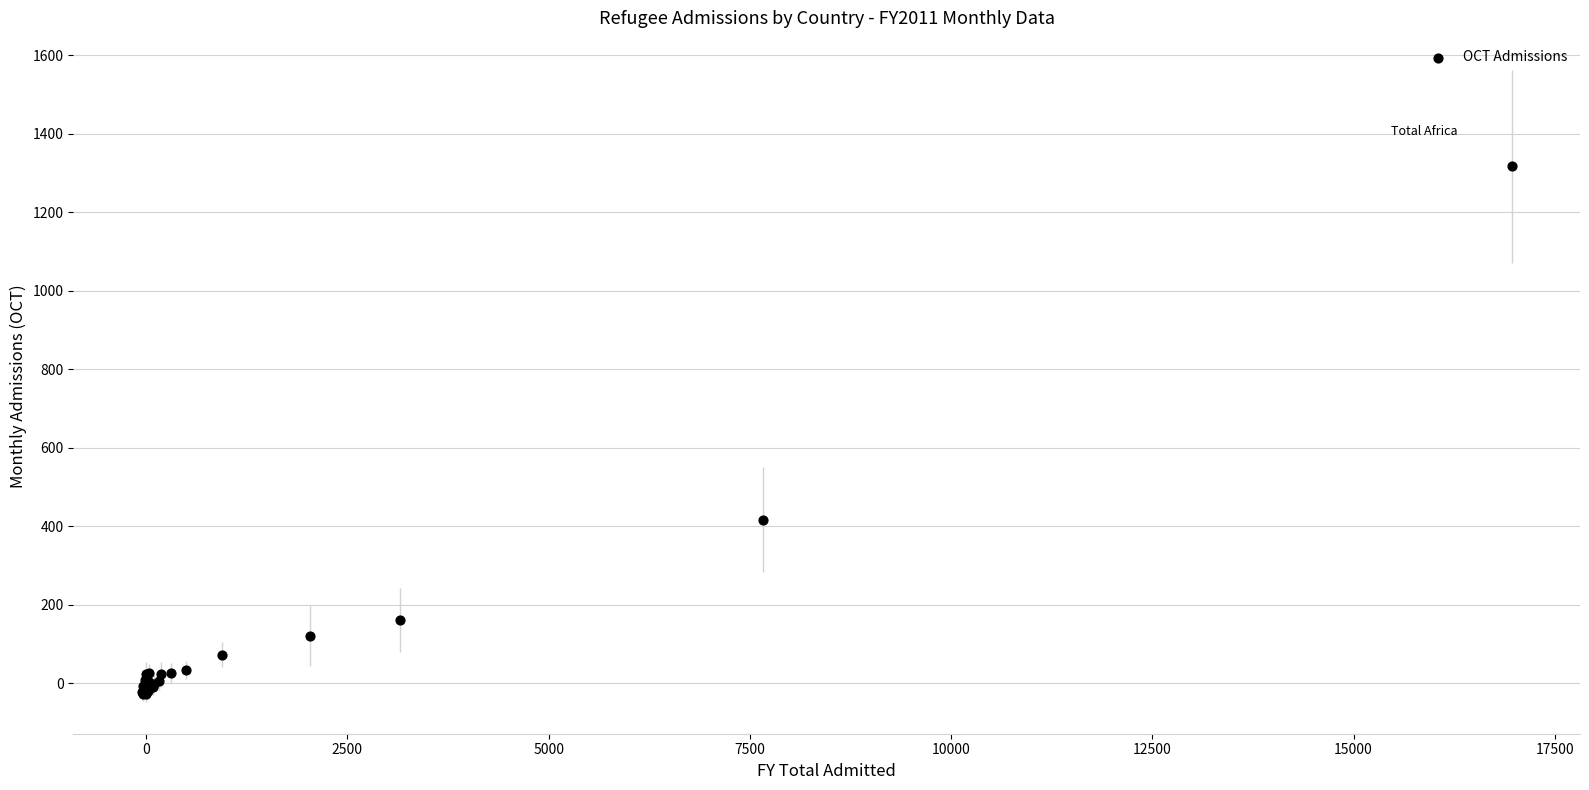

What Y value in the scatter plot is closest to 644?

416.7